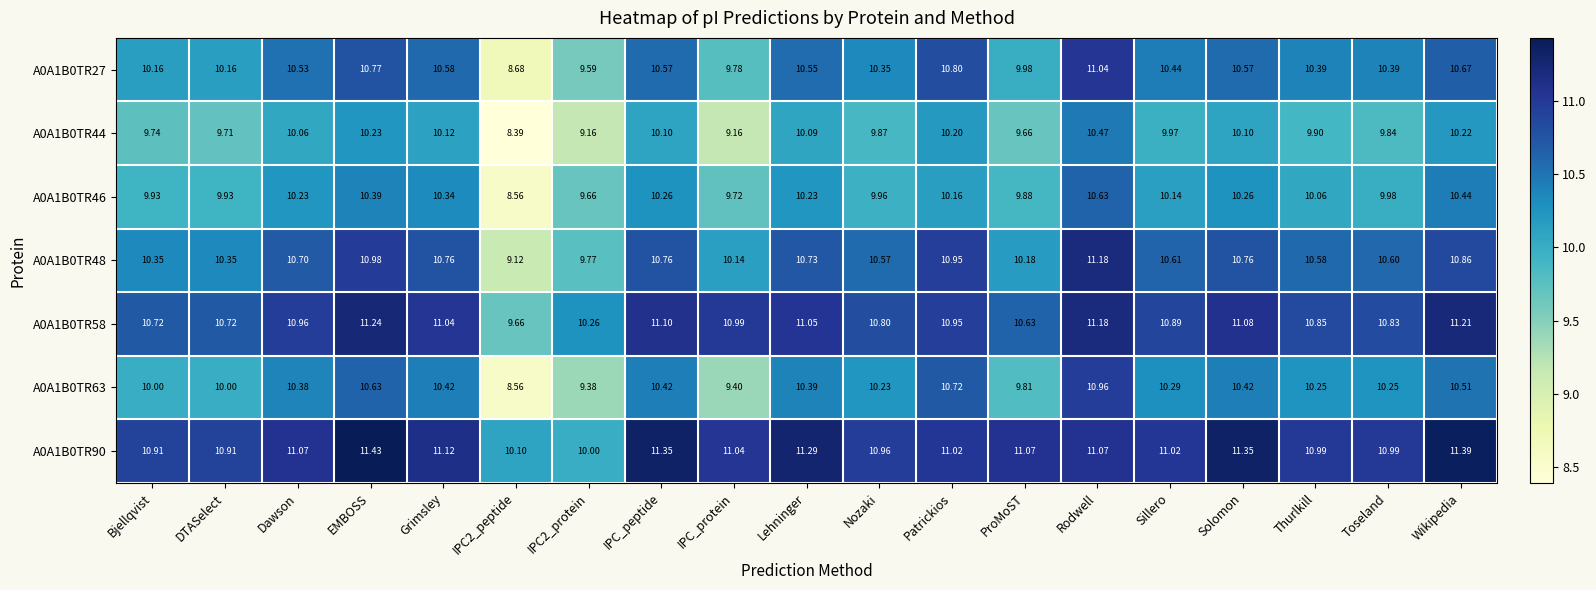

Rank the series at IPC_protein from lowest to highest value.

A0A1B0TR44, A0A1B0TR63, A0A1B0TR46, A0A1B0TR27, A0A1B0TR48, A0A1B0TR58, A0A1B0TR90